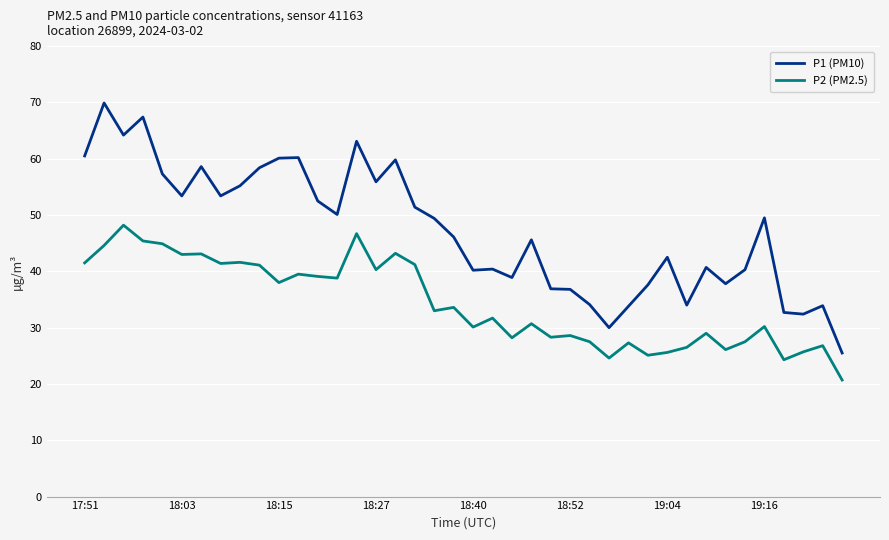

What is the difference between the second highest and minimum values in the P1 (PM10) series?

41.9